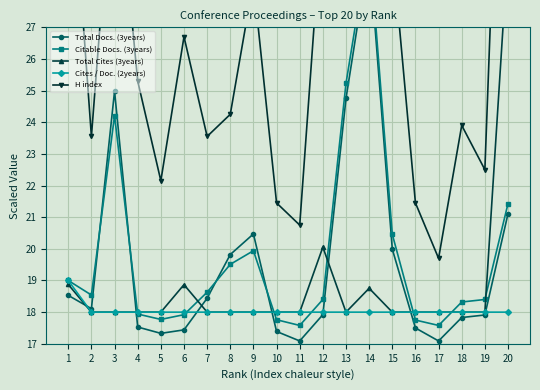

What is the difference between the maximum and minimum values in the Total Cites (3years) series?

11.5